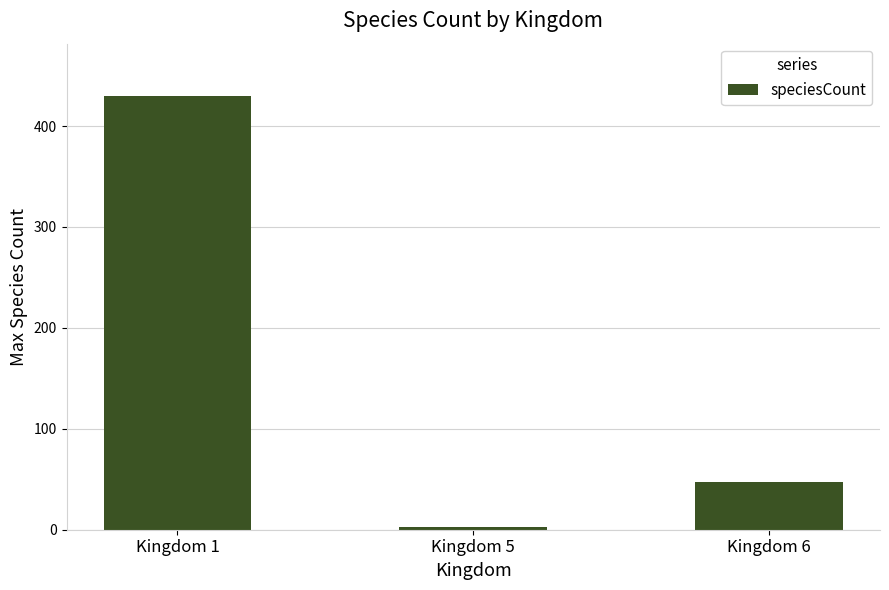

Reading left to right, what are all the values shown in this chart?

Kingdom 1=430	Kingdom 5=3	Kingdom 6=47